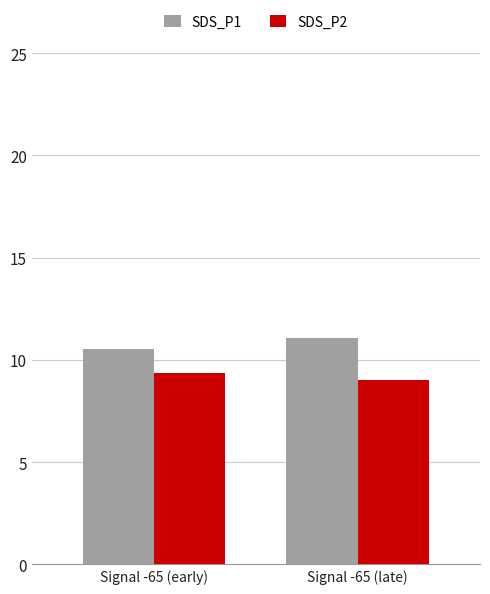

What is the spread (max minus min) of values at Signal -65 (late)?

2.0